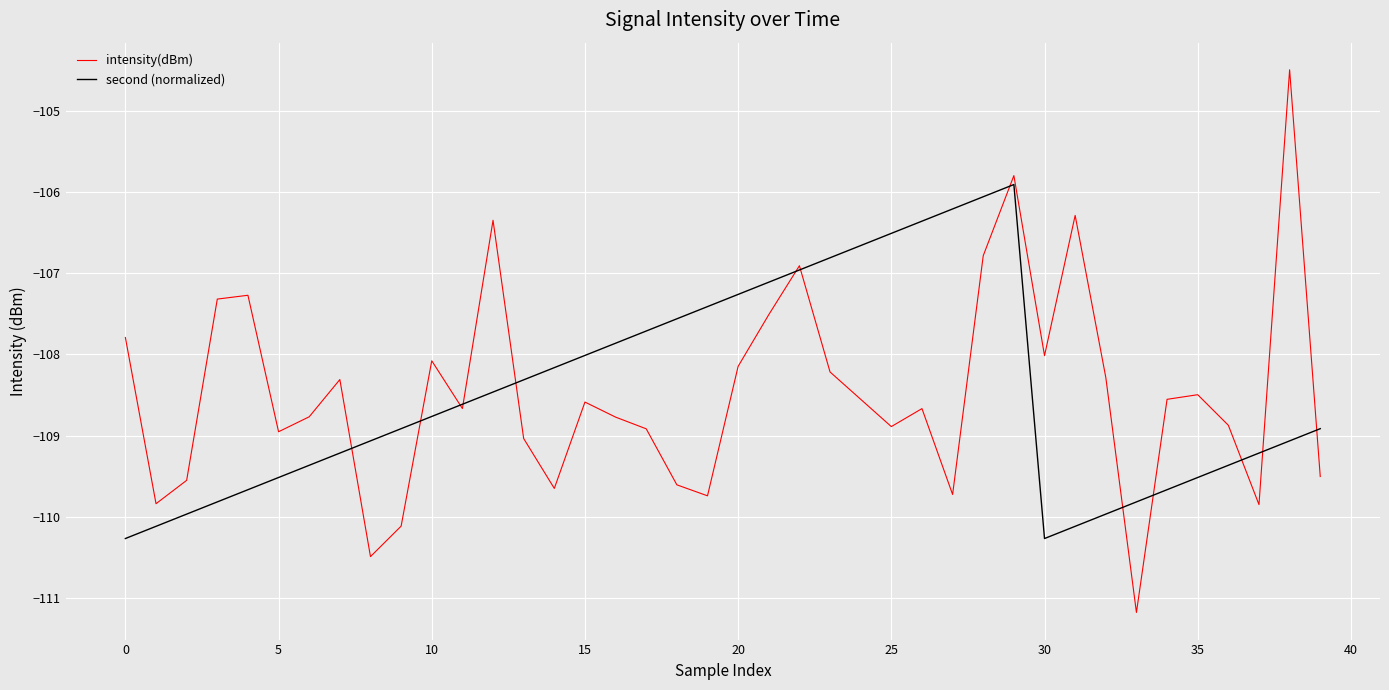

Count the number of data series in this chart.

2